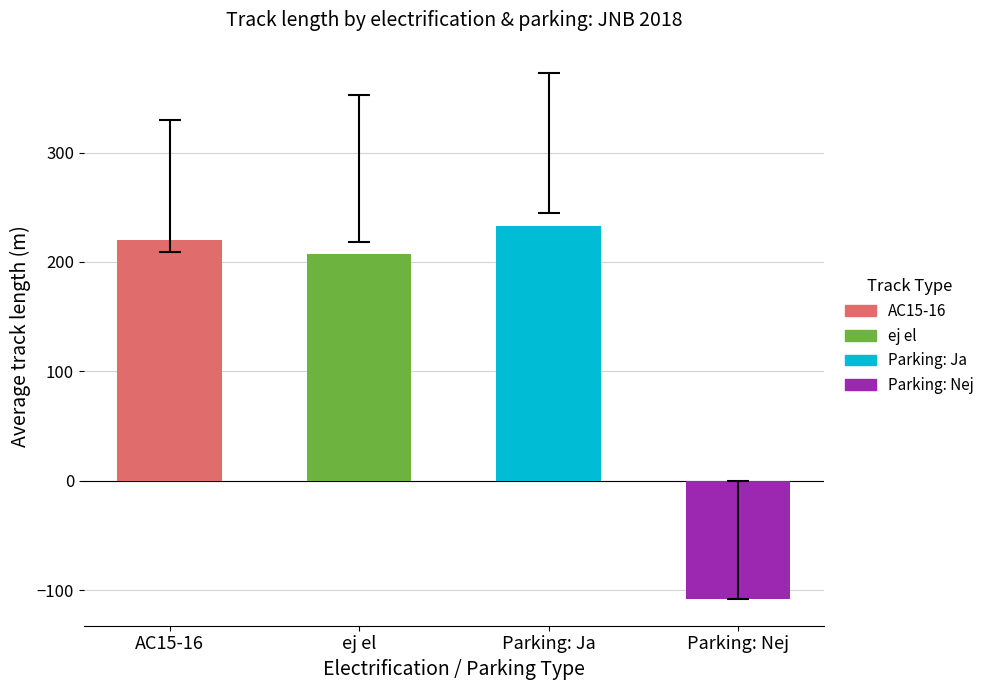

What is the sum of the values at AC15-16 and ej el?

427.2